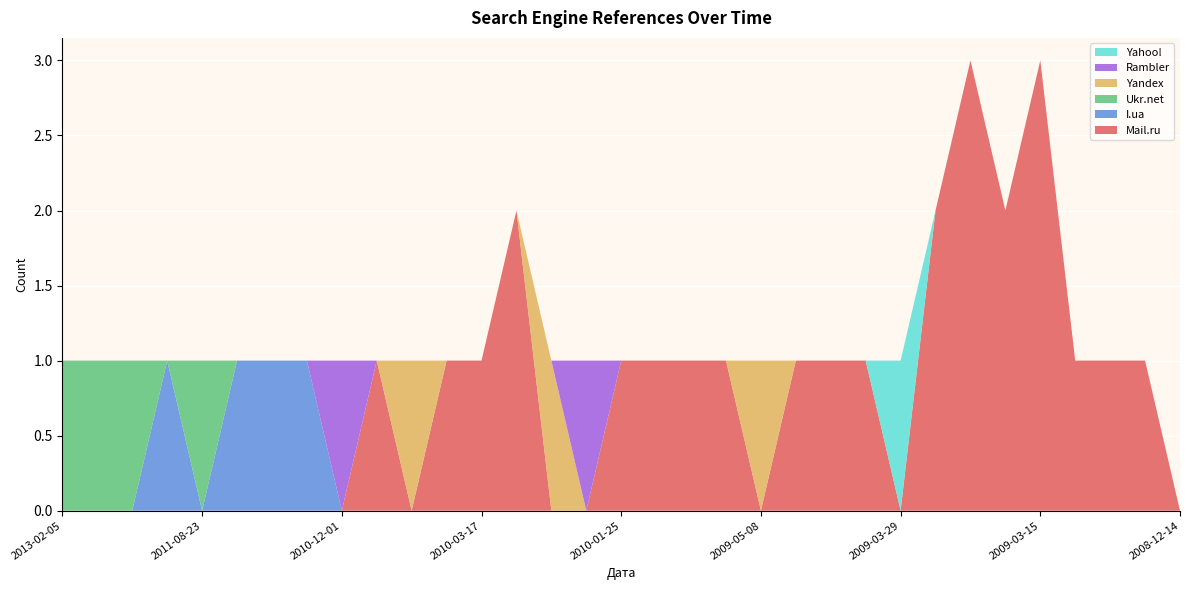

Reading right to left, what are all the values shown in this chart?

Mail.ru: 2008-12-14=0	2009-02-07=1	2009-03-07=1	2009-03-10=1	2009-03-15=3	2009-03-18=2	2009-03-19=3	2009-03-20=2	2009-03-29=0	2009-04-27=1	2009-04-28=1	2009-05-05=1	2009-05-08=0	2009-05-24=1	2009-07-18=1	2009-08-30=1	2010-01-25=1	2010-02-17=0	2010-02-22=0	2010-03-01=2	2010-03-17=1	2010-05-04=1	2010-05-21=0	2010-06-25=1	2010-12-01=0	2011-06-24=0	2011-06-26=0	2011-06-30=0	2011-08-23=0	2011-09-16=0	2012-10-17=0	2013-01-29=0	2013-02-05=0
I.ua: 2008-12-14=0	2009-02-07=0	2009-03-07=0	2009-03-10=0	2009-03-15=0	2009-03-18=0	2009-03-19=0	2009-03-20=0	2009-03-29=0	2009-04-27=0	2009-04-28=0	2009-05-05=0	2009-05-08=0	2009-05-24=0	2009-07-18=0	2009-08-30=0	2010-01-25=0	2010-02-17=0	2010-02-22=0	2010-03-01=0	2010-03-17=0	2010-05-04=0	2010-05-21=0	2010-06-25=0	2010-12-01=0	2011-06-24=1	2011-06-26=1	2011-06-30=1	2011-08-23=0	2011-09-16=1	2012-10-17=0	2013-01-29=0	2013-02-05=0
Ukr.net: 2008-12-14=0	2009-02-07=0	2009-03-07=0	2009-03-10=0	2009-03-15=0	2009-03-18=0	2009-03-19=0	2009-03-20=0	2009-03-29=0	2009-04-27=0	2009-04-28=0	2009-05-05=0	2009-05-08=0	2009-05-24=0	2009-07-18=0	2009-08-30=0	2010-01-25=0	2010-02-17=0	2010-02-22=0	2010-03-01=0	2010-03-17=0	2010-05-04=0	2010-05-21=0	2010-06-25=0	2010-12-01=0	2011-06-24=0	2011-06-26=0	2011-06-30=0	2011-08-23=1	2011-09-16=0	2012-10-17=1	2013-01-29=1	2013-02-05=1
Yandex: 2008-12-14=0	2009-02-07=0	2009-03-07=0	2009-03-10=0	2009-03-15=0	2009-03-18=0	2009-03-19=0	2009-03-20=0	2009-03-29=0	2009-04-27=0	2009-04-28=0	2009-05-05=0	2009-05-08=1	2009-05-24=0	2009-07-18=0	2009-08-30=0	2010-01-25=0	2010-02-17=0	2010-02-22=1	2010-03-01=0	2010-03-17=0	2010-05-04=0	2010-05-21=1	2010-06-25=0	2010-12-01=0	2011-06-24=0	2011-06-26=0	2011-06-30=0	2011-08-23=0	2011-09-16=0	2012-10-17=0	2013-01-29=0	2013-02-05=0
Rambler: 2008-12-14=0	2009-02-07=0	2009-03-07=0	2009-03-10=0	2009-03-15=0	2009-03-18=0	2009-03-19=0	2009-03-20=0	2009-03-29=0	2009-04-27=0	2009-04-28=0	2009-05-05=0	2009-05-08=0	2009-05-24=0	2009-07-18=0	2009-08-30=0	2010-01-25=0	2010-02-17=1	2010-02-22=0	2010-03-01=0	2010-03-17=0	2010-05-04=0	2010-05-21=0	2010-06-25=0	2010-12-01=1	2011-06-24=0	2011-06-26=0	2011-06-30=0	2011-08-23=0	2011-09-16=0	2012-10-17=0	2013-01-29=0	2013-02-05=0
Yahoo!: 2008-12-14=0	2009-02-07=0	2009-03-07=0	2009-03-10=0	2009-03-15=0	2009-03-18=0	2009-03-19=0	2009-03-20=0	2009-03-29=1	2009-04-27=0	2009-04-28=0	2009-05-05=0	2009-05-08=0	2009-05-24=0	2009-07-18=0	2009-08-30=0	2010-01-25=0	2010-02-17=0	2010-02-22=0	2010-03-01=0	2010-03-17=0	2010-05-04=0	2010-05-21=0	2010-06-25=0	2010-12-01=0	2011-06-24=0	2011-06-26=0	2011-06-30=0	2011-08-23=0	2011-09-16=0	2012-10-17=0	2013-01-29=0	2013-02-05=0